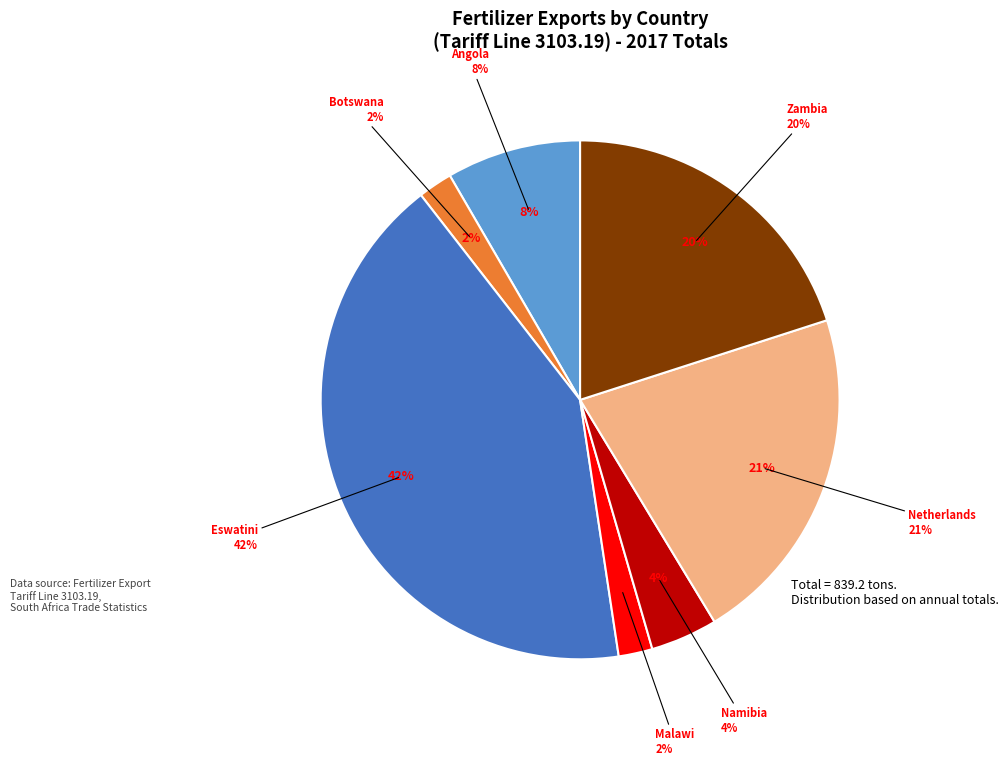

The Botswana slice represents 2% of the pie. True or false?

True